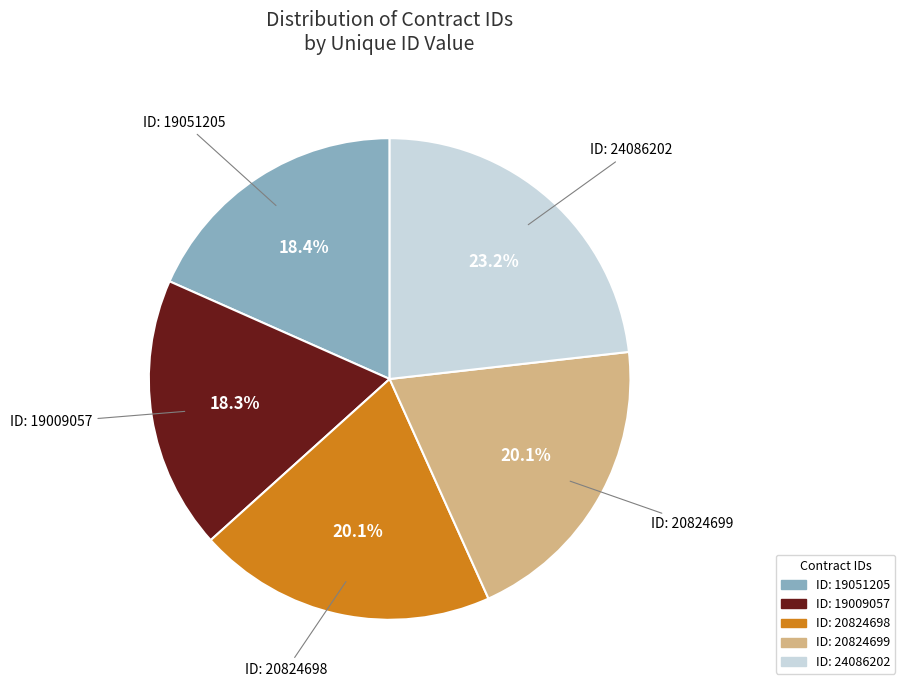

Is there a majority slice in this chart?

No